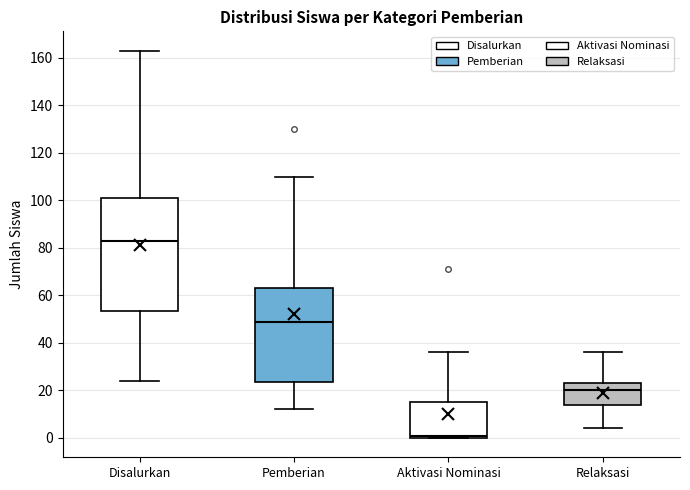

Comparing the boxes themselves (not the whiskers), which one is the tallest?

Disalurkan